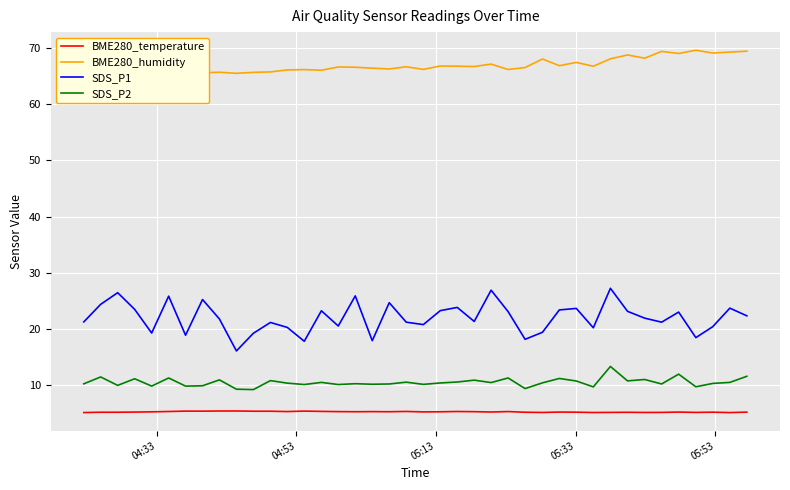

In SDS_P2, how many points are higher than both neighbors (excluding endpoints)?

14